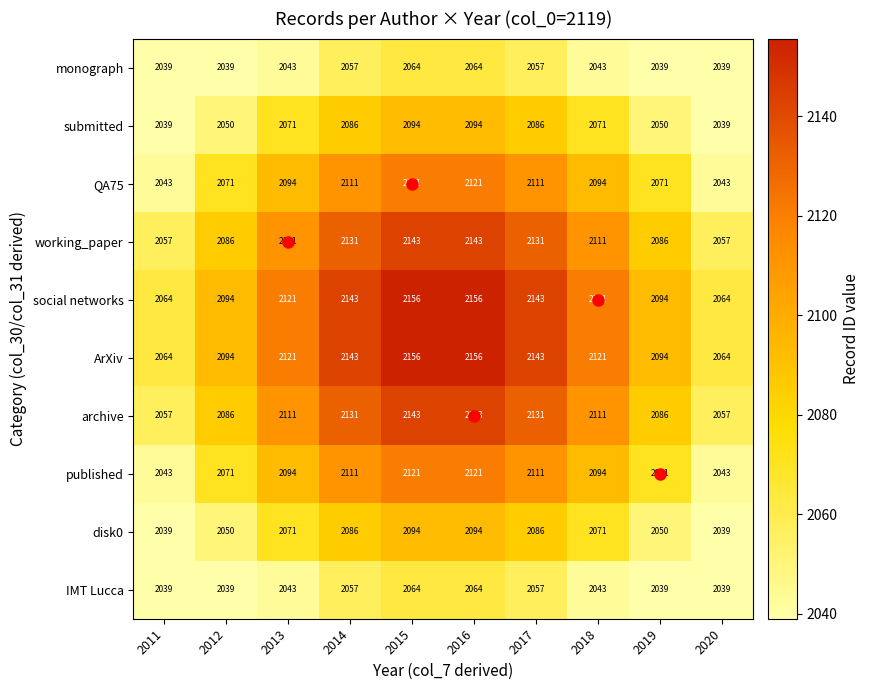

At how many categories does at least one series exceed 2141?

4